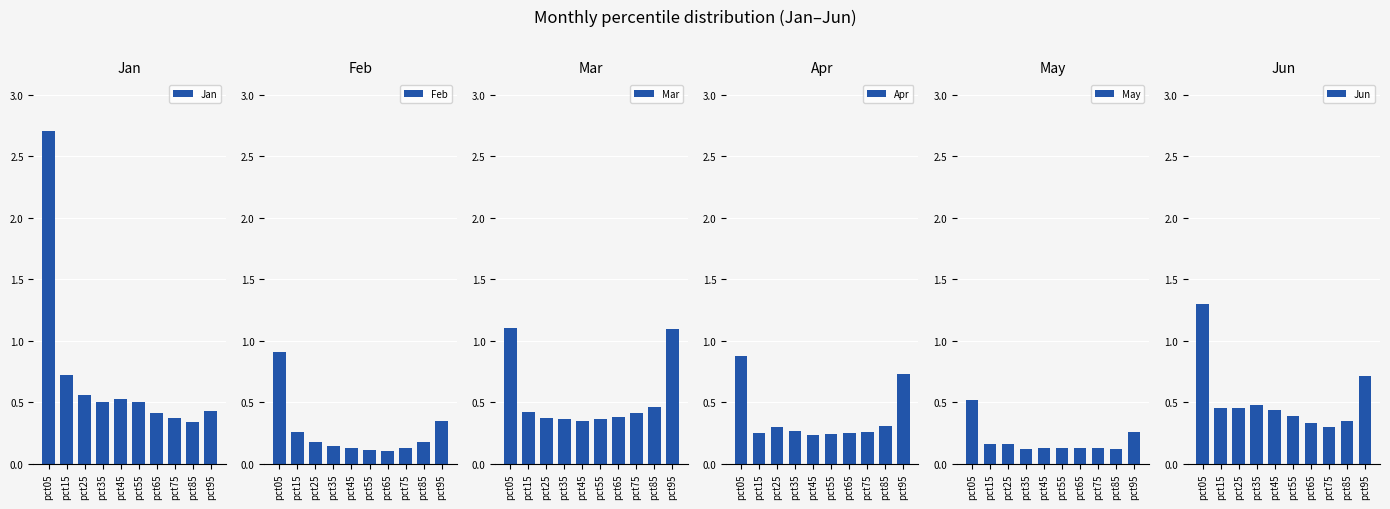

Reading left to right, extract all data points from this chart.

Jan: 2.7	0.7	0.6	0.5	0.5	0.5	0.4	0.4	0.3	0.4
Feb: 0.9	0.3	0.2	0.1	0.1	0.1	0.1	0.1	0.2	0.3
Mar: 1.1	0.4	0.4	0.4	0.3	0.4	0.4	0.4	0.5	1.1
Apr: 0.9	0.2	0.3	0.3	0.2	0.2	0.3	0.3	0.3	0.7
May: 0.5	0.2	0.2	0.1	0.1	0.1	0.1	0.1	0.1	0.3
Jun: 1.3	0.5	0.5	0.5	0.4	0.4	0.3	0.3	0.3	0.7